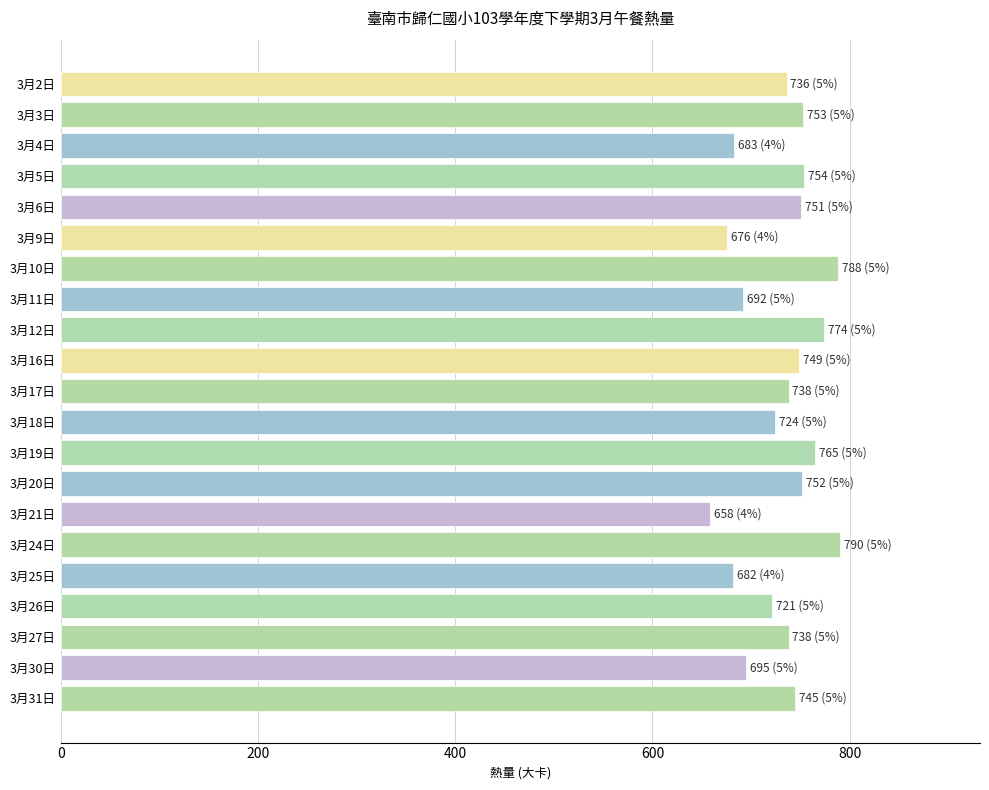

What is the minimum value shown in the chart?

658